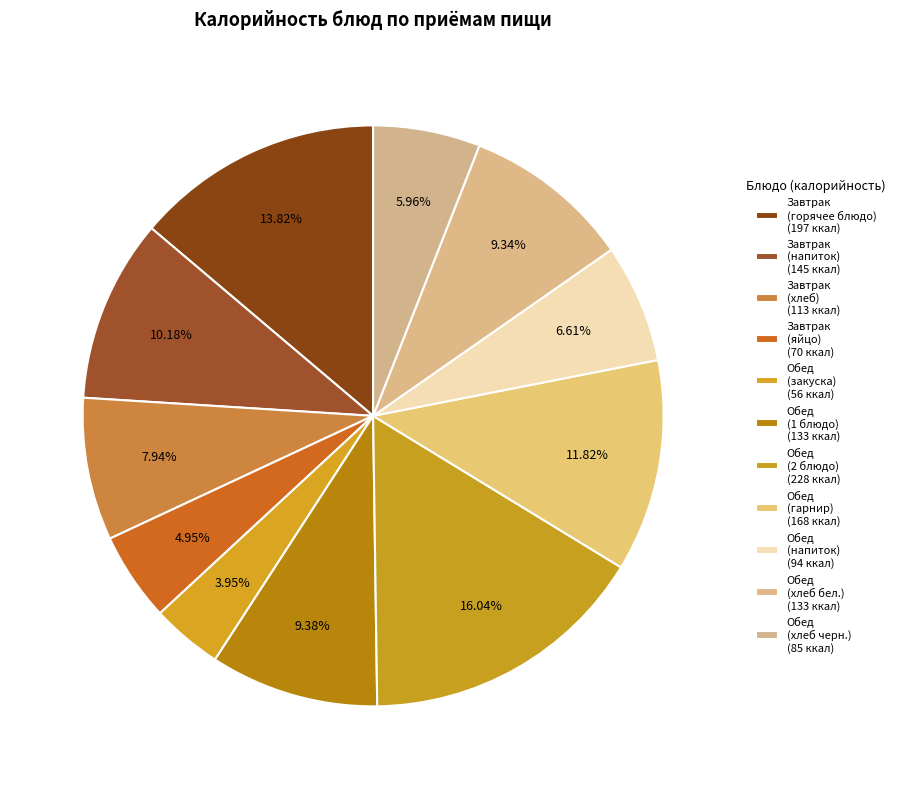

To the nearest percent, what is the average slice percentage?

9%